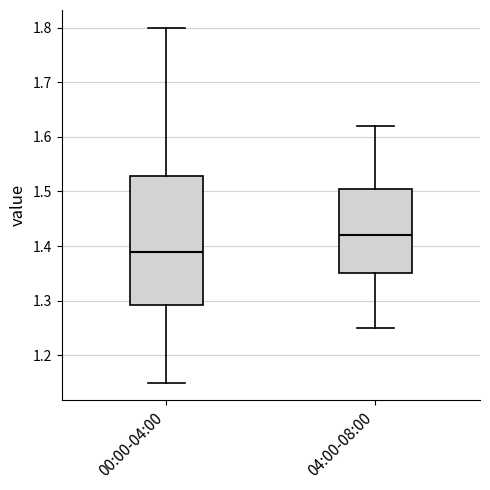

Where does the median line of the box for 04:00-08:00 sit on the y-axis? The values are not printed on the chart, so give them approximately, as read against the axis.

1.42